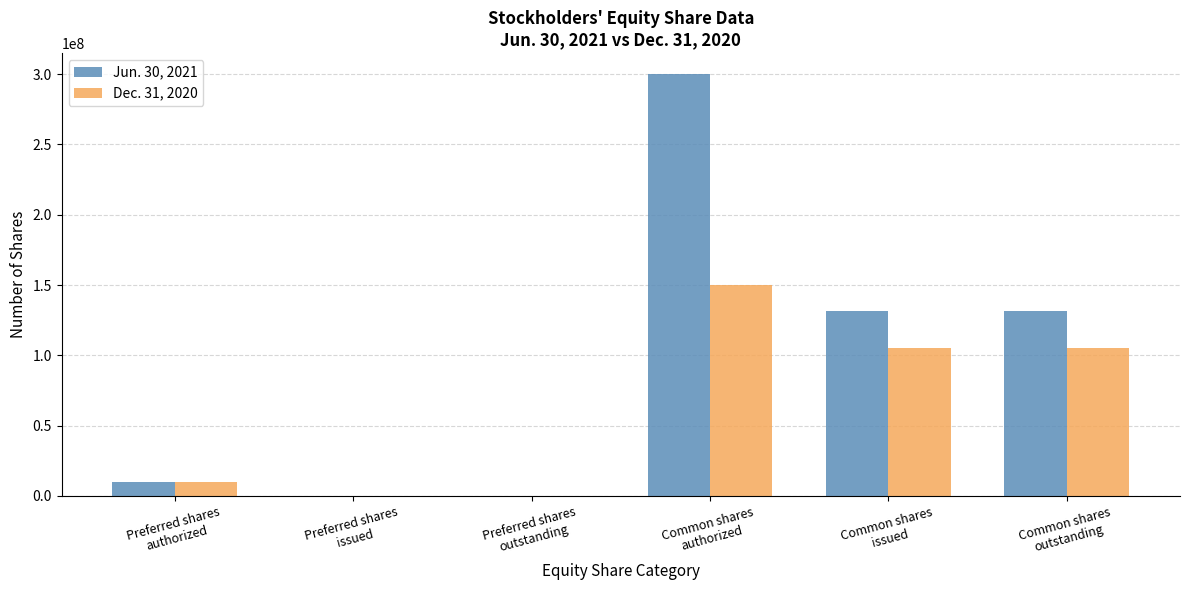

Which series has the largest total across all categories?

Jun. 30, 2021